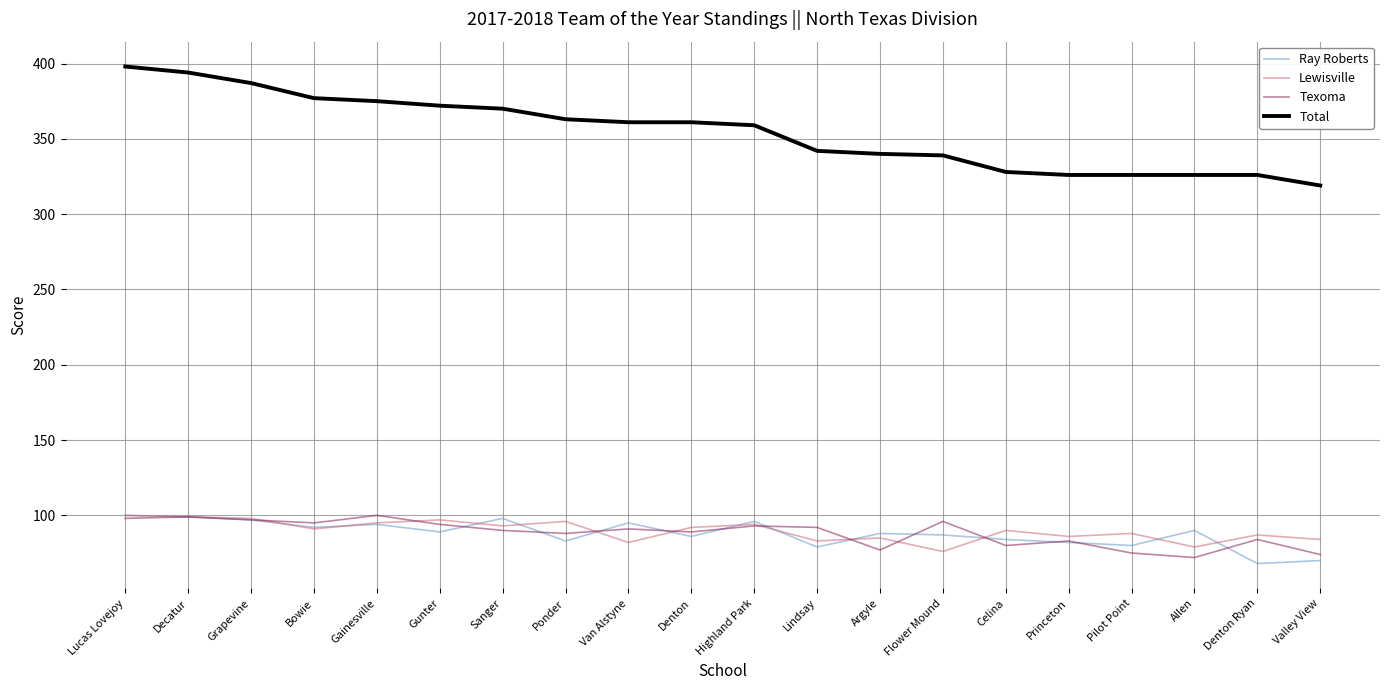

True or false: Texoma and Total intersect in this chart.

False